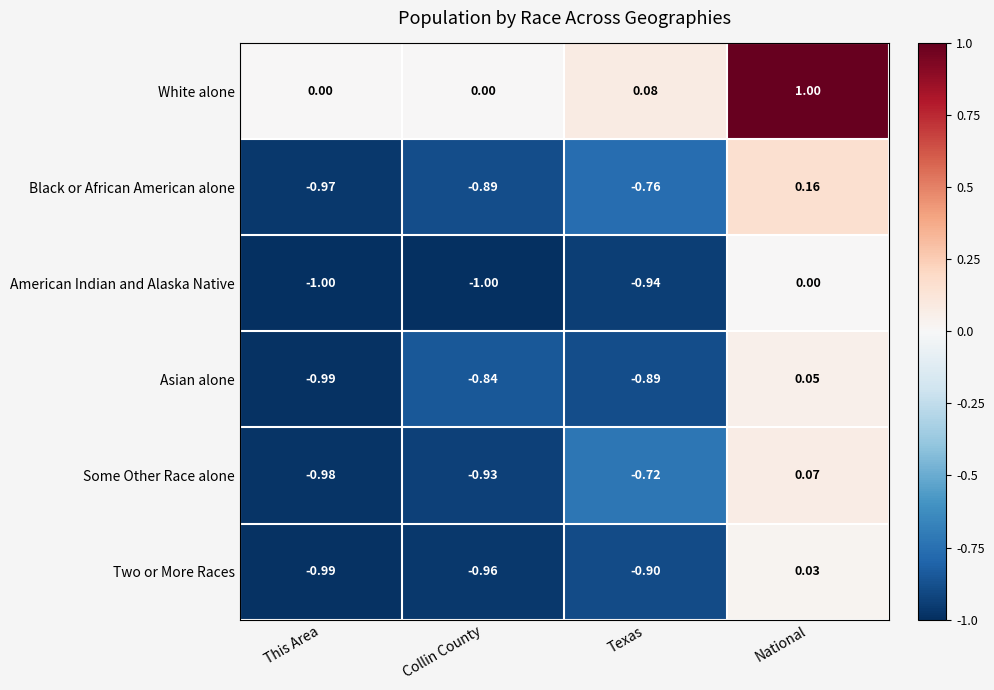

At which label is Some Other Race alone closest to 0?

National